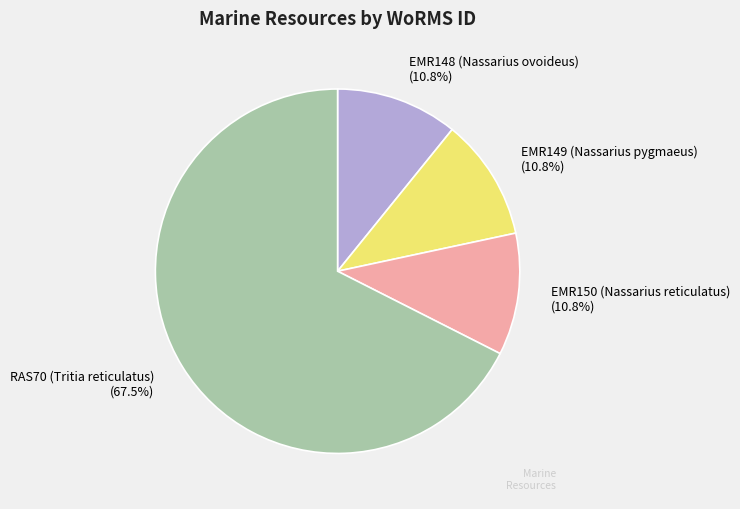

Approximately how many times larger is the value at EMR149 (Nassarius pygmaeus) compared to EMR148 (Nassarius ovoideus)?

1.0